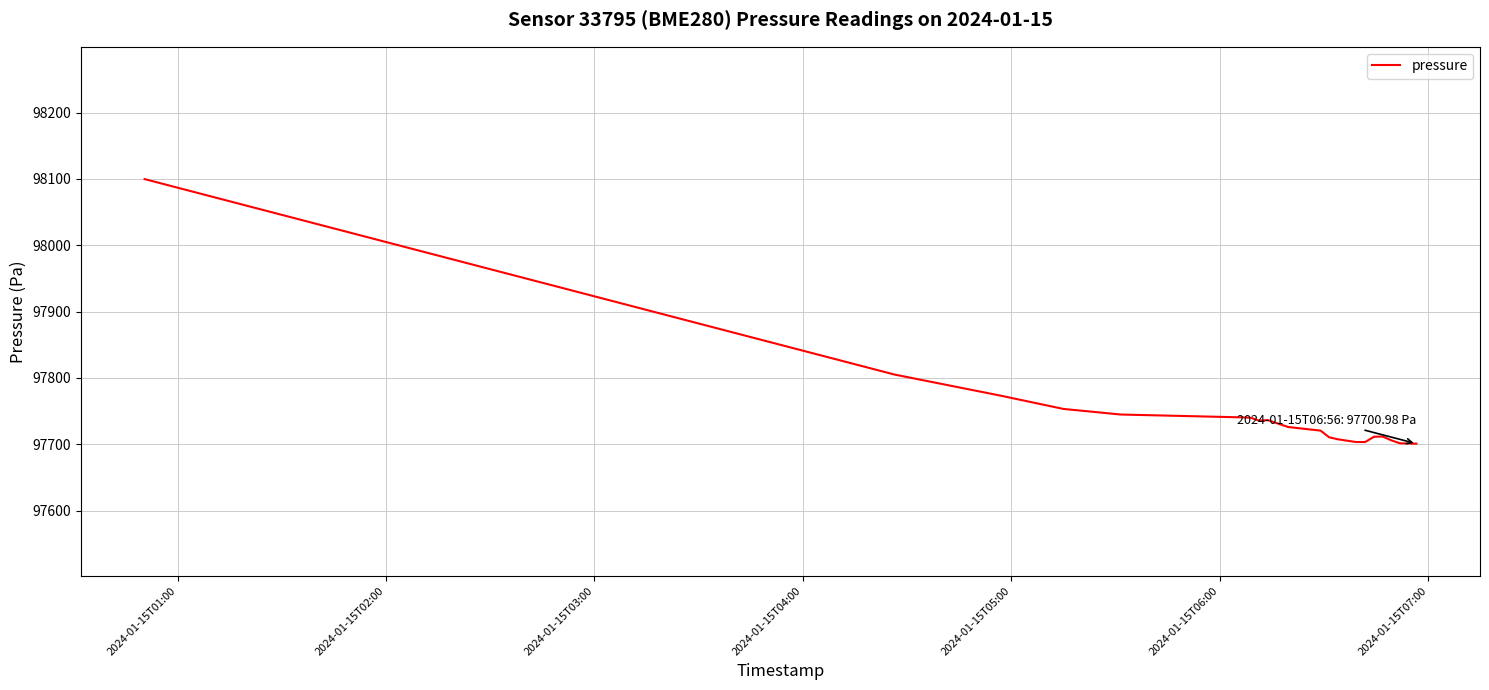

What is the minimum value shown in the chart?

97701.0